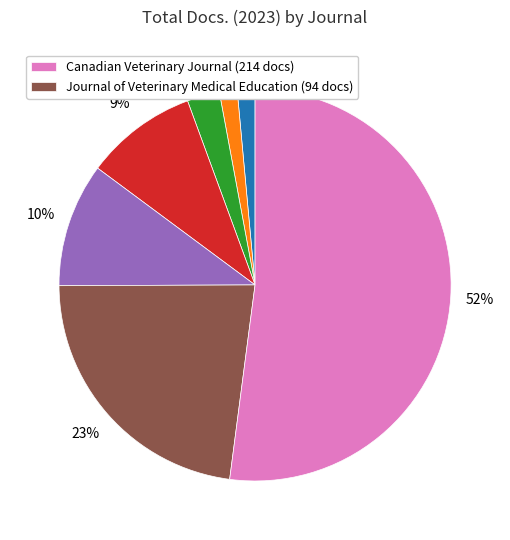

Count the number of slices in the pie.

7